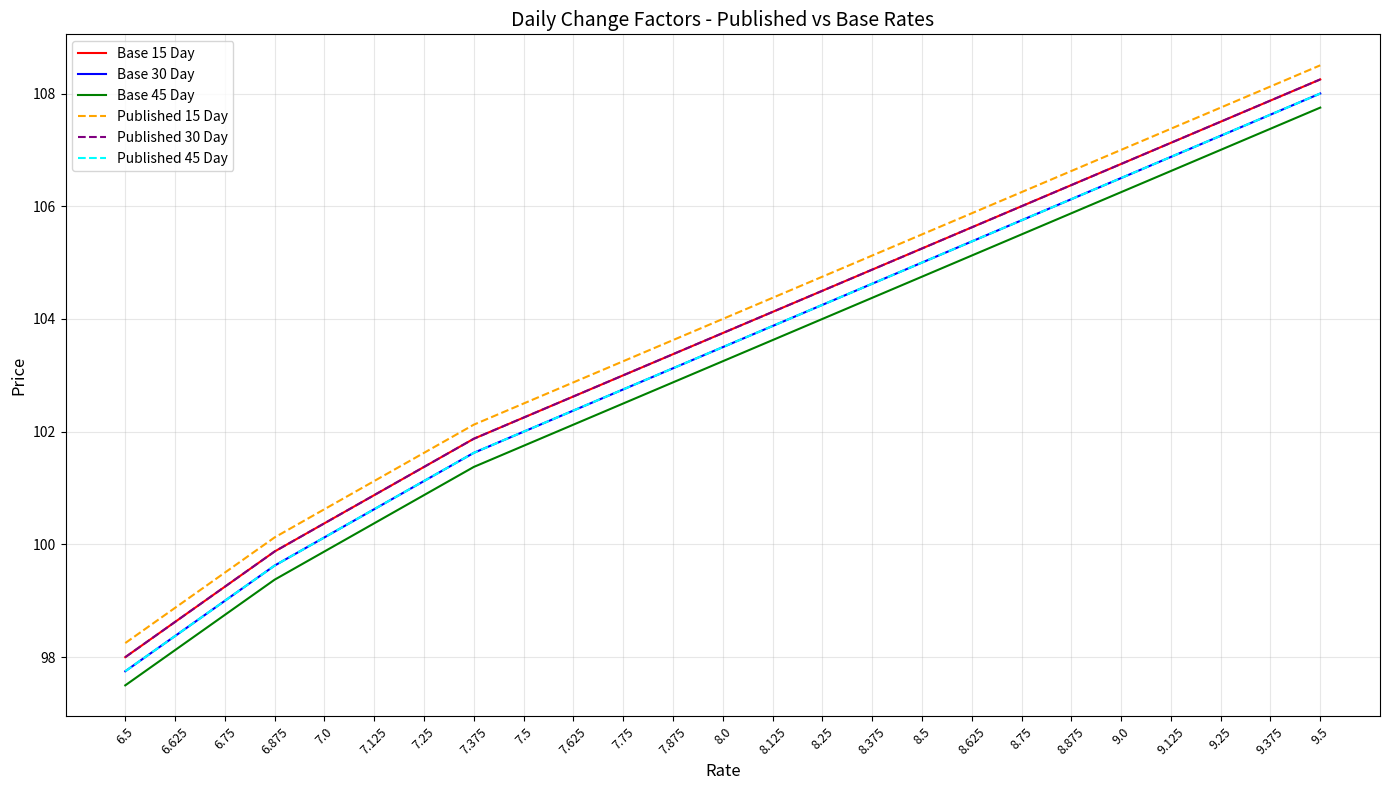

Reading left to right, extract all data points from this chart.

Base 15 Day: 6.5=98.0	6.625=98.6	6.75=99.2	6.875=99.9	7.0=100.4	7.125=100.9	7.25=101.4	7.375=101.9	7.5=102.2	7.625=102.6	7.75=103.0	7.875=103.4	8.0=103.8	8.125=104.1	8.25=104.5	8.375=104.9	8.5=105.2	8.625=105.6	8.75=106.0	8.875=106.4	9.0=106.8	9.125=107.1	9.25=107.5	9.375=107.9	9.5=108.2
Base 30 Day: 6.5=97.8	6.625=98.4	6.75=99.0	6.875=99.6	7.0=100.1	7.125=100.6	7.25=101.1	7.375=101.6	7.5=102.0	7.625=102.4	7.75=102.8	7.875=103.1	8.0=103.5	8.125=103.9	8.25=104.2	8.375=104.6	8.5=105.0	8.625=105.4	8.75=105.8	8.875=106.1	9.0=106.5	9.125=106.9	9.25=107.2	9.375=107.6	9.5=108.0
Base 45 Day: 6.5=97.5	6.625=98.1	6.75=98.8	6.875=99.4	7.0=99.9	7.125=100.4	7.25=100.9	7.375=101.4	7.5=101.8	7.625=102.1	7.75=102.5	7.875=102.9	8.0=103.2	8.125=103.6	8.25=104.0	8.375=104.4	8.5=104.8	8.625=105.1	8.75=105.5	8.875=105.9	9.0=106.2	9.125=106.6	9.25=107.0	9.375=107.4	9.5=107.8
Published 15 Day: 6.5=98.2	6.625=98.9	6.75=99.5	6.875=100.1	7.0=100.6	7.125=101.1	7.25=101.6	7.375=102.1	7.5=102.5	7.625=102.9	7.75=103.2	7.875=103.6	8.0=104.0	8.125=104.4	8.25=104.8	8.375=105.1	8.5=105.5	8.625=105.9	8.75=106.2	8.875=106.6	9.0=107.0	9.125=107.4	9.25=107.8	9.375=108.1	9.5=108.5
Published 30 Day: 6.5=98.0	6.625=98.6	6.75=99.2	6.875=99.9	7.0=100.4	7.125=100.9	7.25=101.4	7.375=101.9	7.5=102.2	7.625=102.6	7.75=103.0	7.875=103.4	8.0=103.8	8.125=104.1	8.25=104.5	8.375=104.9	8.5=105.2	8.625=105.6	8.75=106.0	8.875=106.4	9.0=106.8	9.125=107.1	9.25=107.5	9.375=107.9	9.5=108.2
Published 45 Day: 6.5=97.8	6.625=98.4	6.75=99.0	6.875=99.6	7.0=100.1	7.125=100.6	7.25=101.1	7.375=101.6	7.5=102.0	7.625=102.4	7.75=102.8	7.875=103.1	8.0=103.5	8.125=103.9	8.25=104.2	8.375=104.6	8.5=105.0	8.625=105.4	8.75=105.8	8.875=106.1	9.0=106.5	9.125=106.9	9.25=107.2	9.375=107.6	9.5=108.0